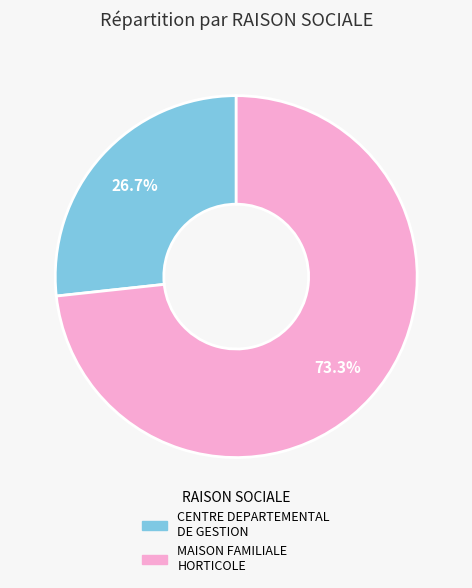

How many slices are in this pie chart?

2